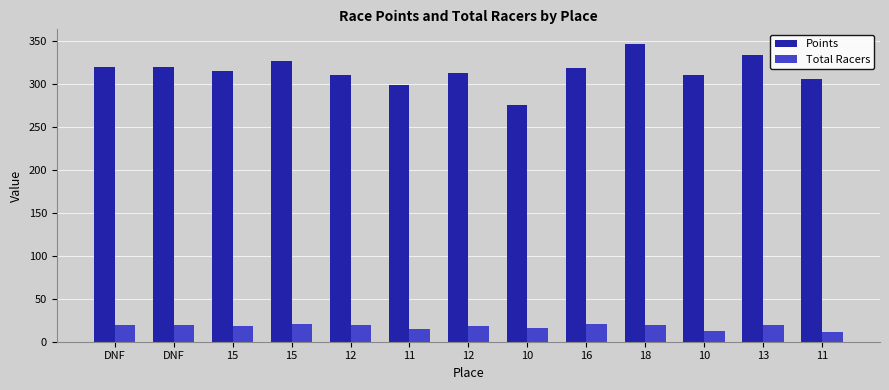

At which label does Total Racers reach its peak?

15